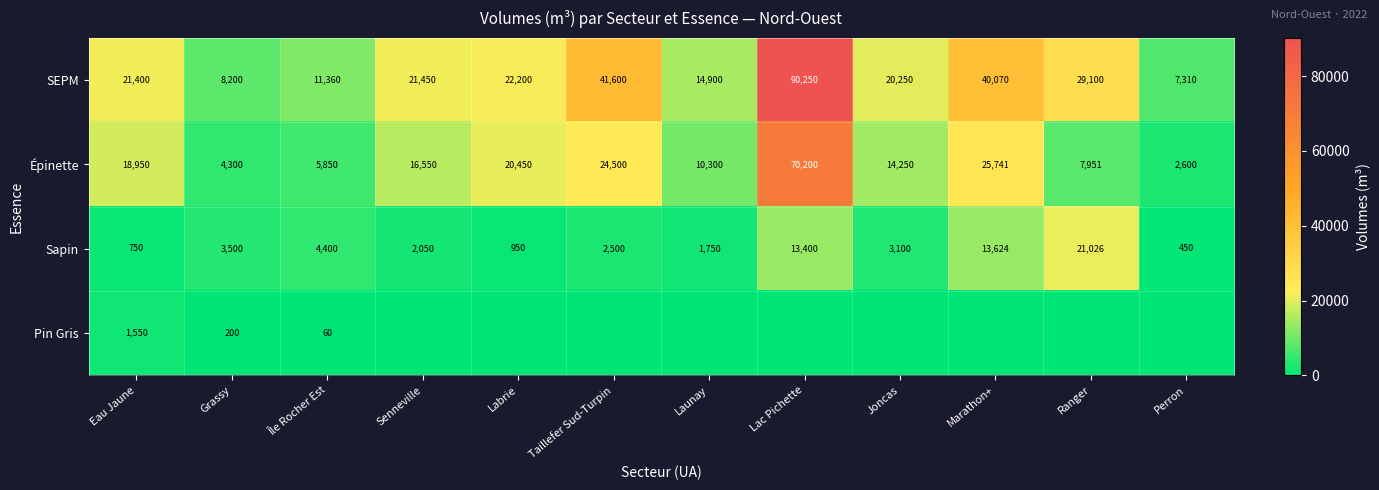

What is the spread (max minus min) of values at Grassy?

8000